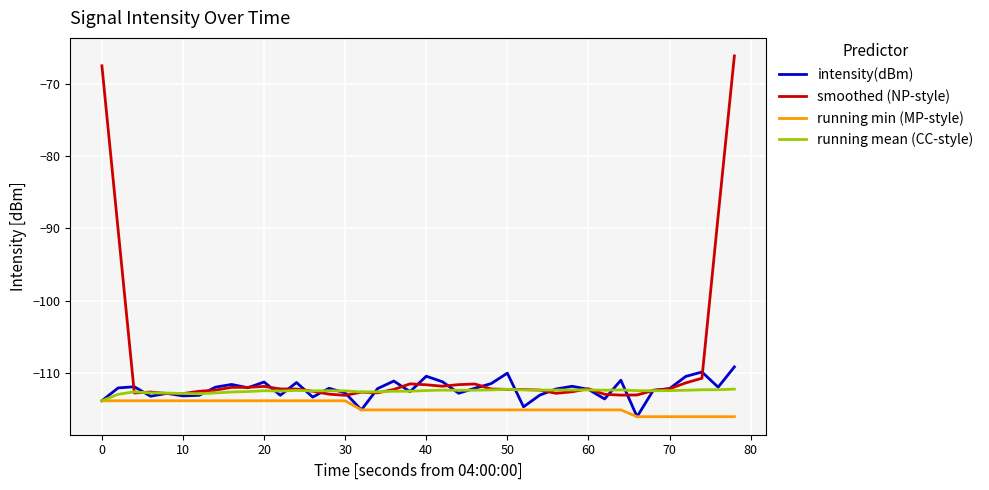

Rank the series by their maximum value, from lowest to highest.

running min (MP-style), running mean (CC-style), intensity(dBm), smoothed (NP-style)